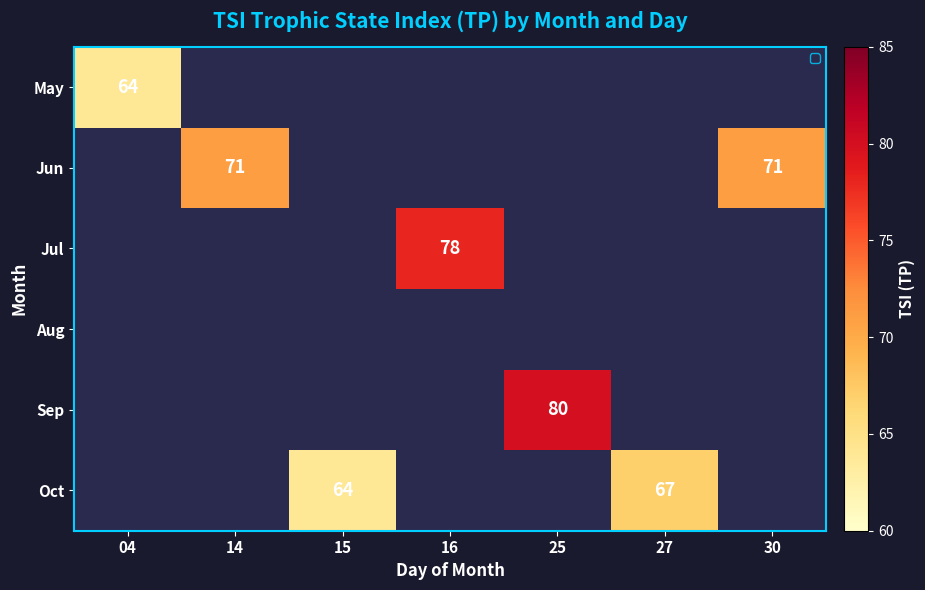

Which category has the highest value across all series?

25